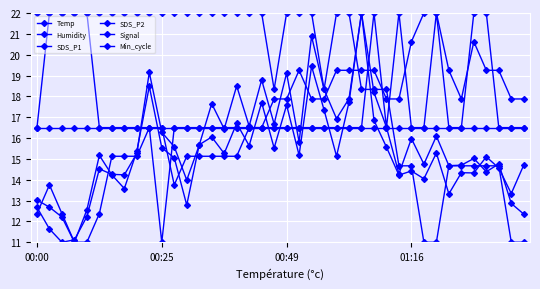

What is the difference between the second highest and second lowest values in the Humidity series?

11.0